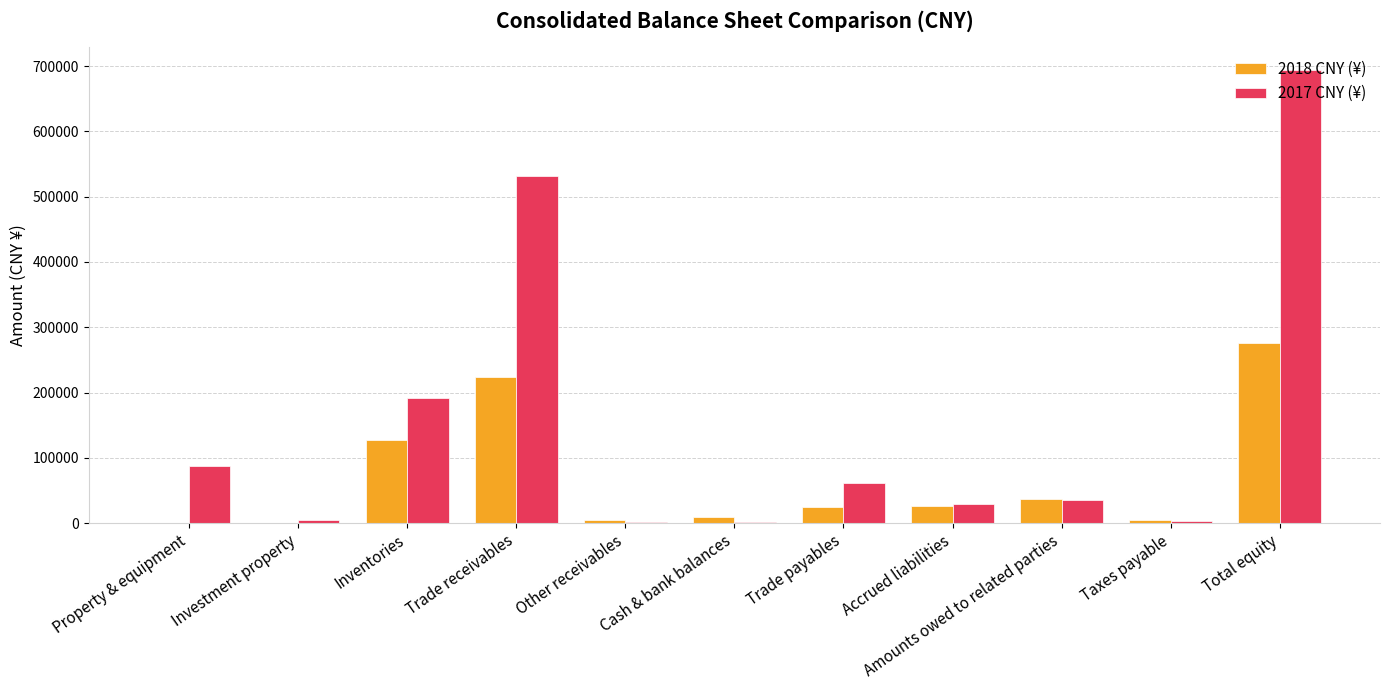

What is the sum of all 2018 CNY (¥) values?

732136